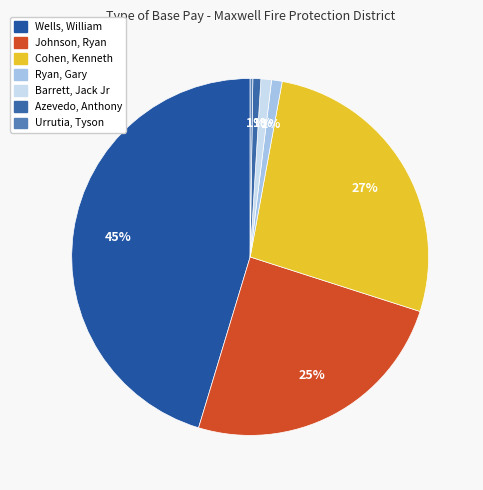

To the nearest percent, what is the combined percentage of Azevedo, Anthony and Wells, William?

46%